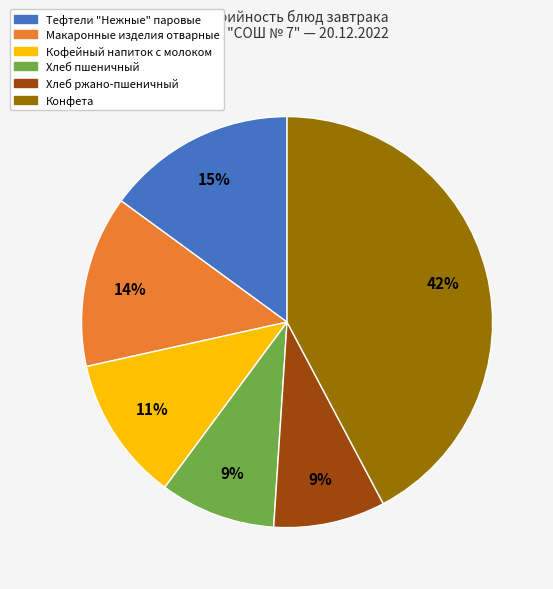

How many slices are in this pie chart?

6